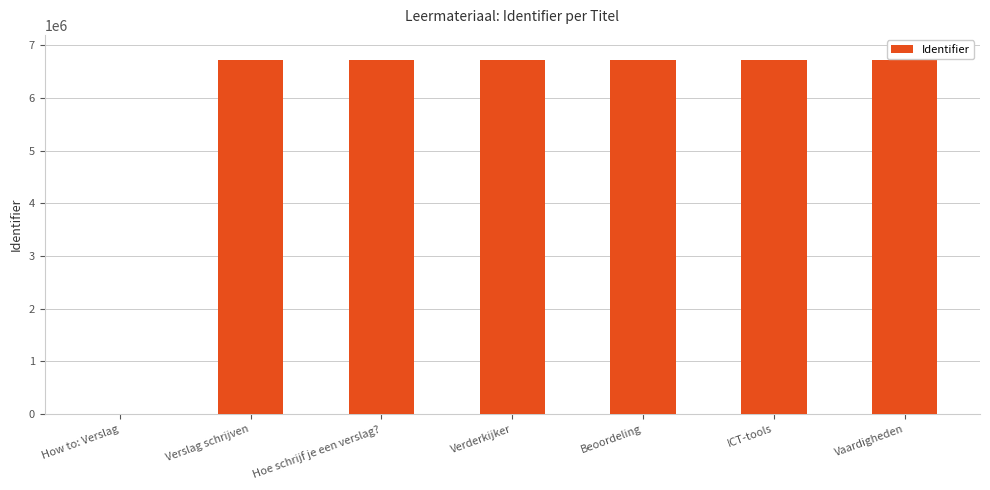

True or false: the data shows 6724090 at Hoe schrijf je een verslag?.

True